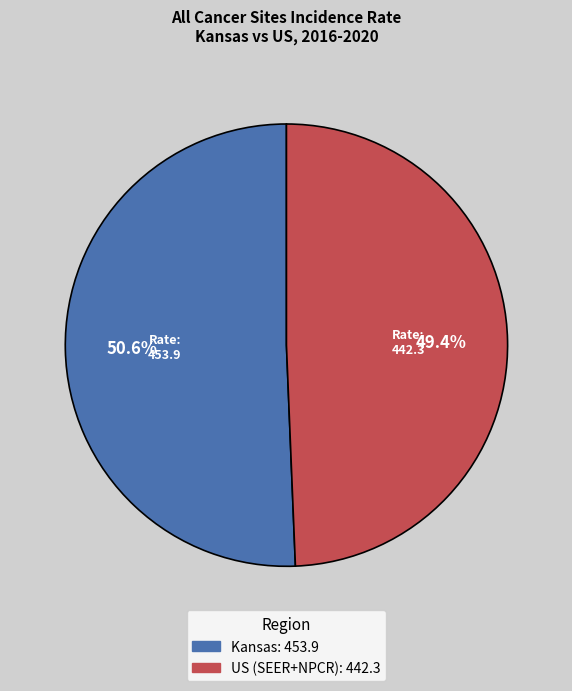

What percentage do Kansas and US (SEER+NPCR) together represent?

100.0%